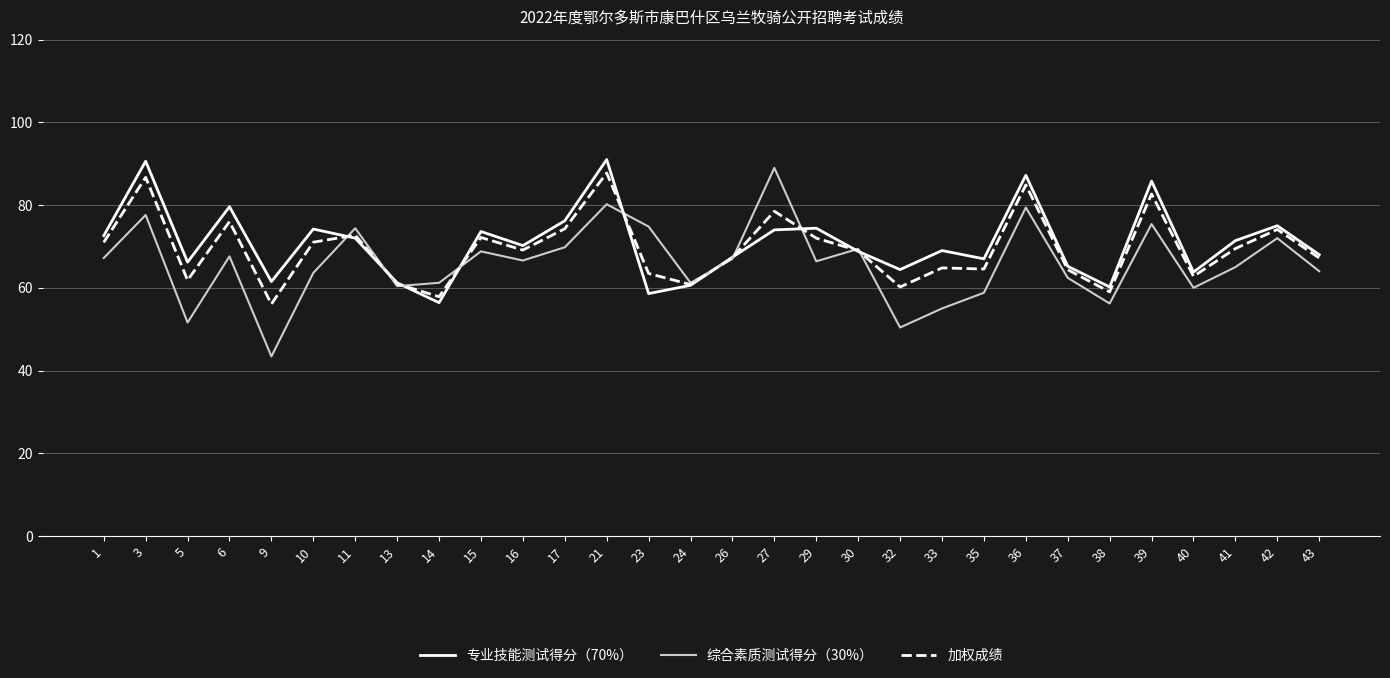

How many lines are shown in the chart?

3